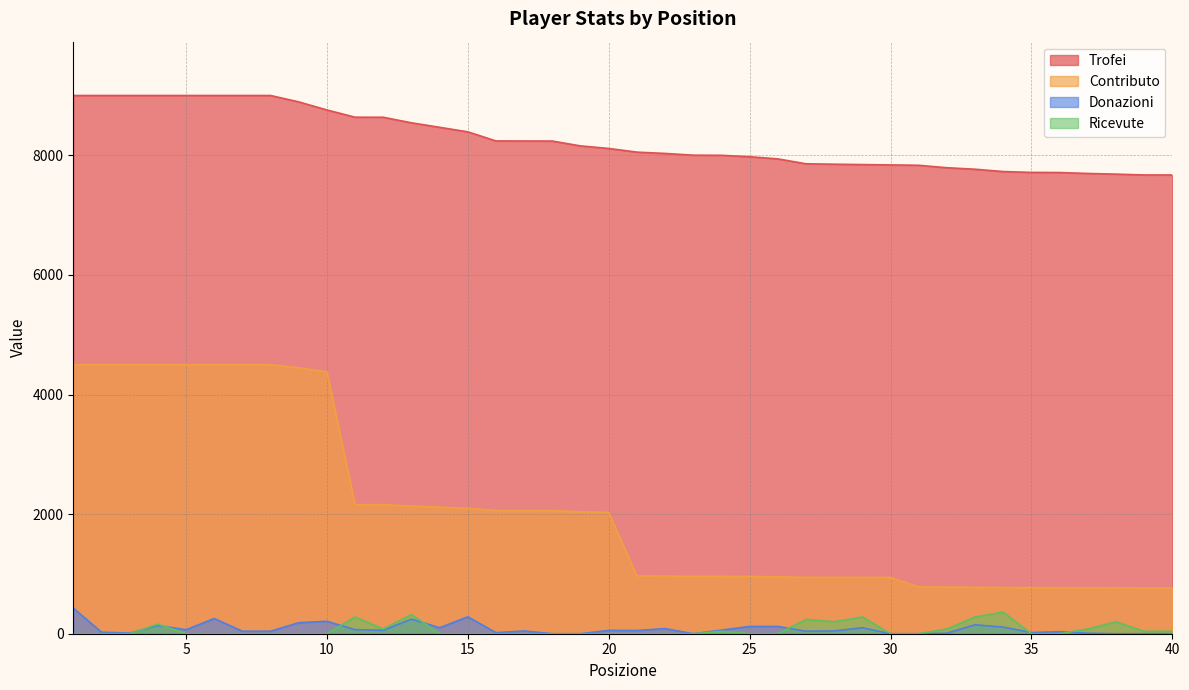

How many Ricevute values are between 0 and 80?

31